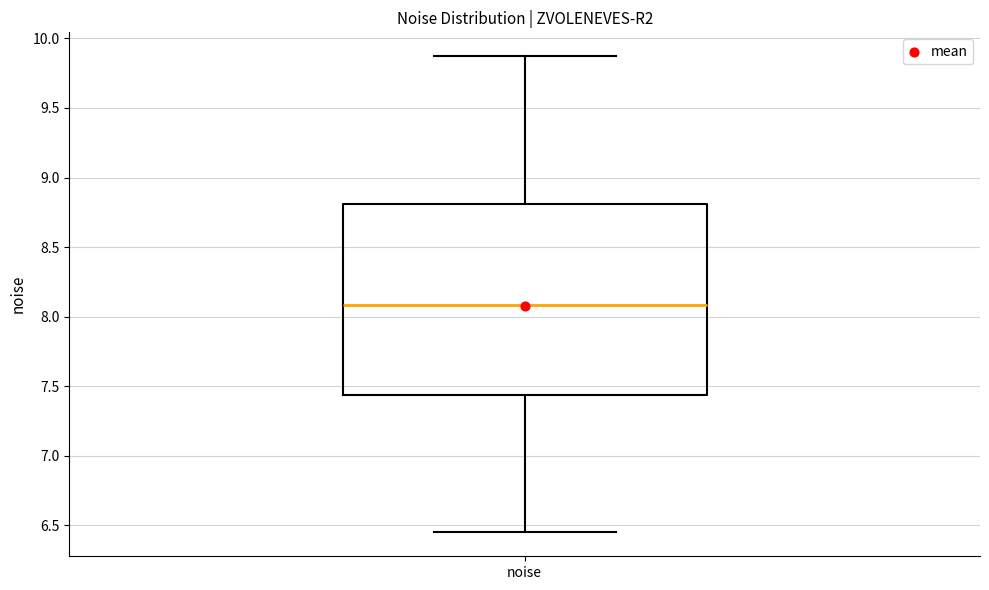

Transcribe this box plot: give where the median line is, the range the box spans, and where the two whiskers end, as read against the y-axis. The values are not printed on the chart, so give them approximately, as read against the axis.

median 8.10, box 7.45 to 8.80, whiskers 6.45 to 9.85